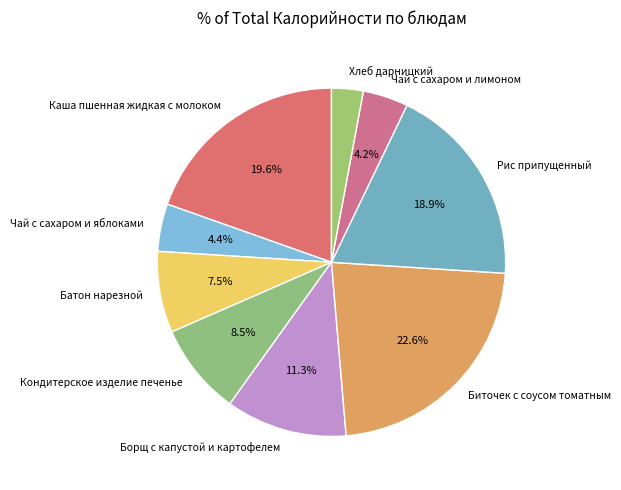

What percentage is the Каша пшенная жидкая с молоком slice, to the nearest percent?

20%